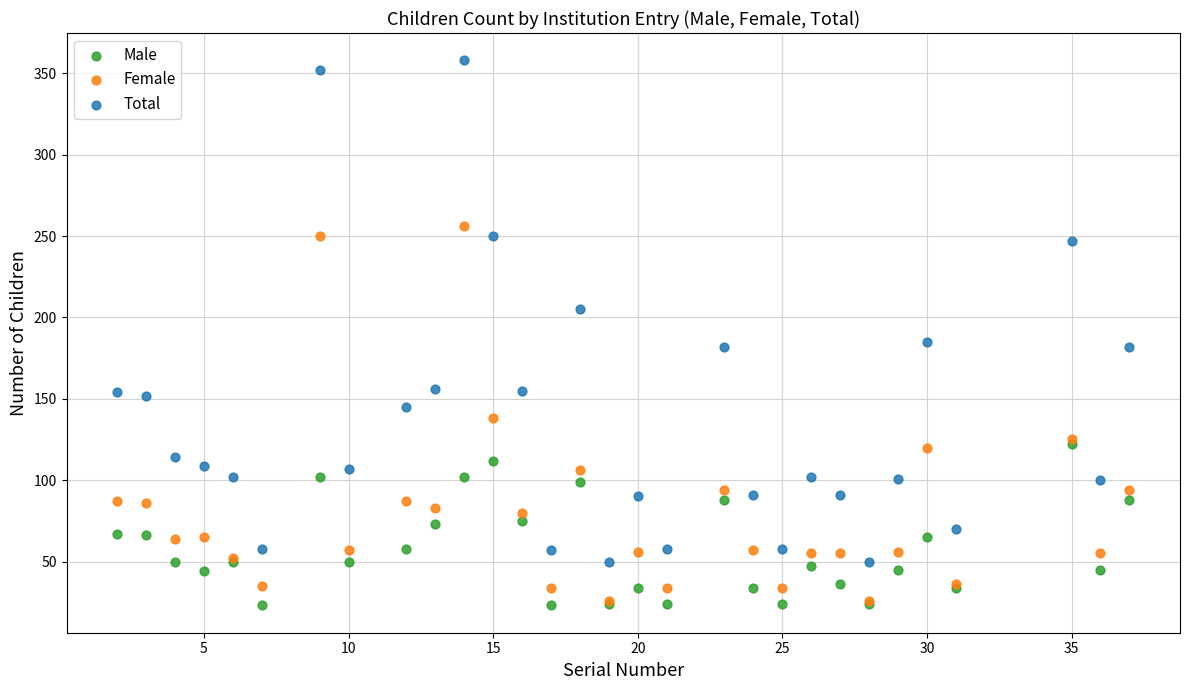

What are all the series names shown in the legend?

Male, Female, Total